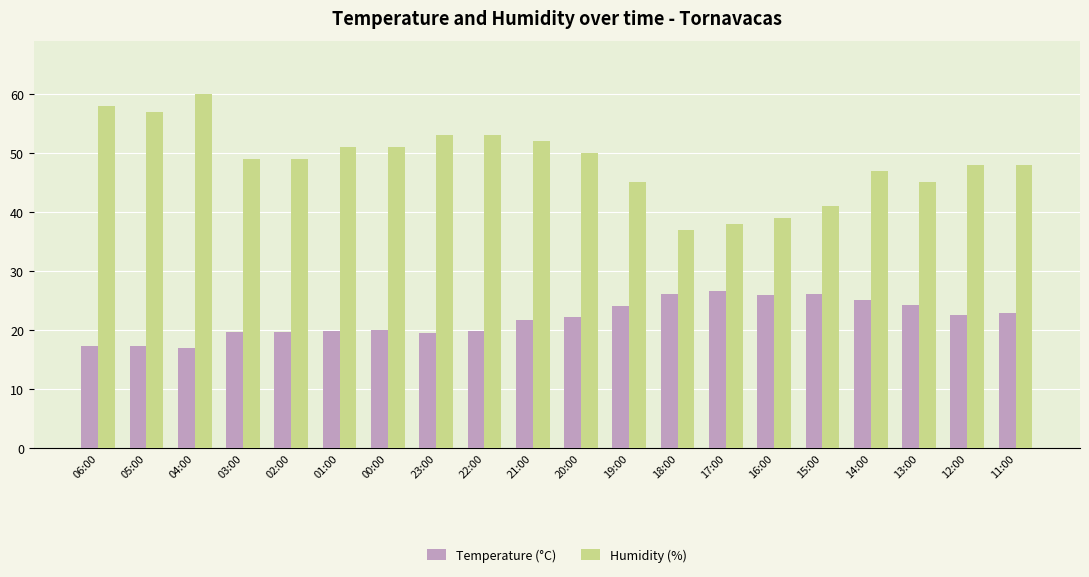

What position from the left is 15:00?

16